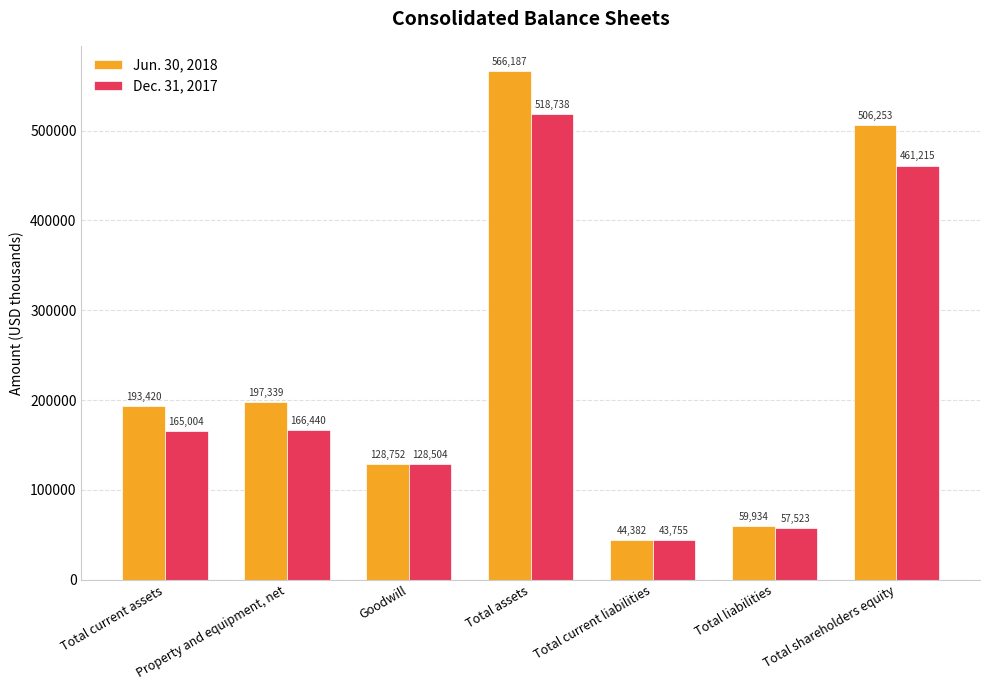

Reading left to right, transcribe all the data shown in this chart.

Jun. 30, 2018: 193420	197339	128752	566187	44382	59934	506253
Dec. 31, 2017: 165004	166440	128504	518738	43755	57523	461215